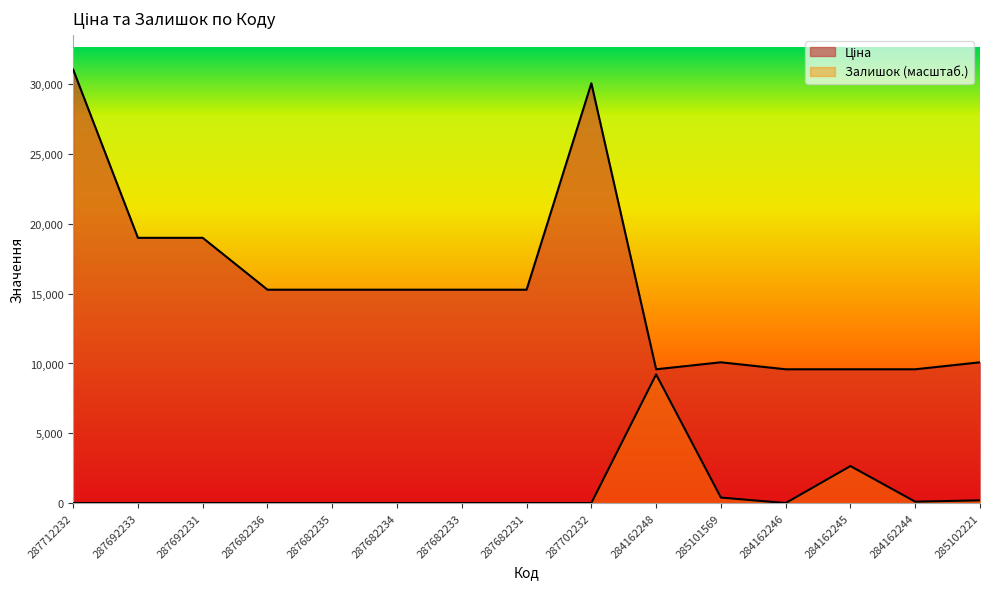

How many lines are shown in the chart?

2